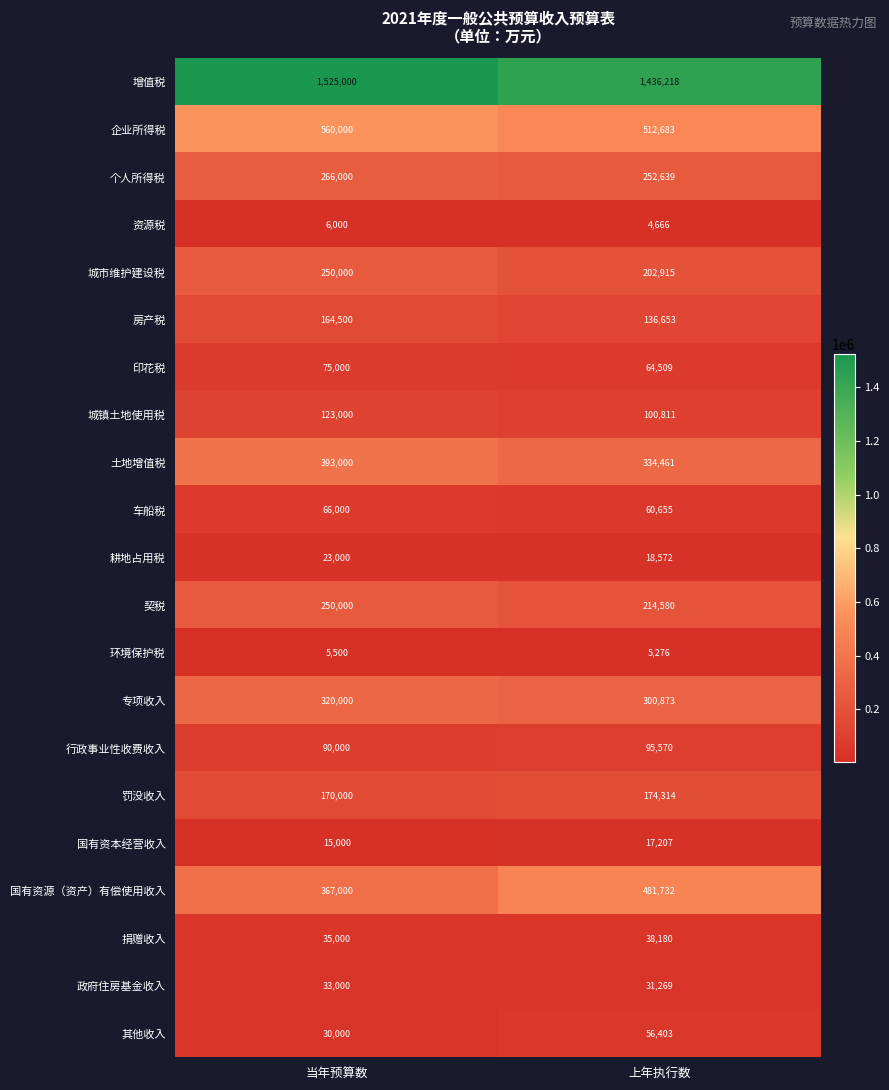

List the labels in order of 车船税 value, smallest first.

上年执行数, 当年预算数